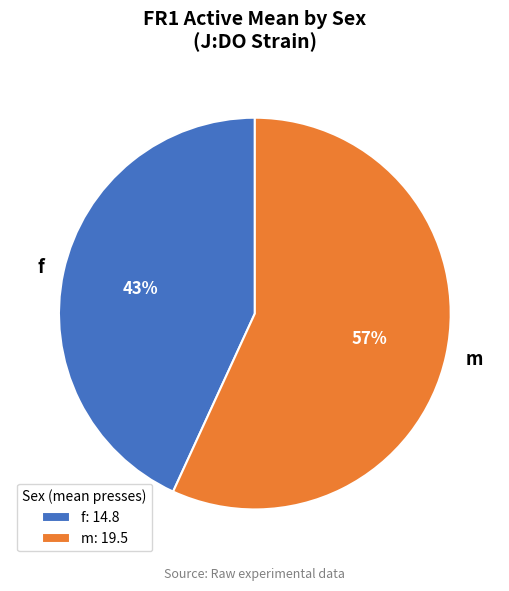

Is there any slice that represents more than half of the pie?

Yes